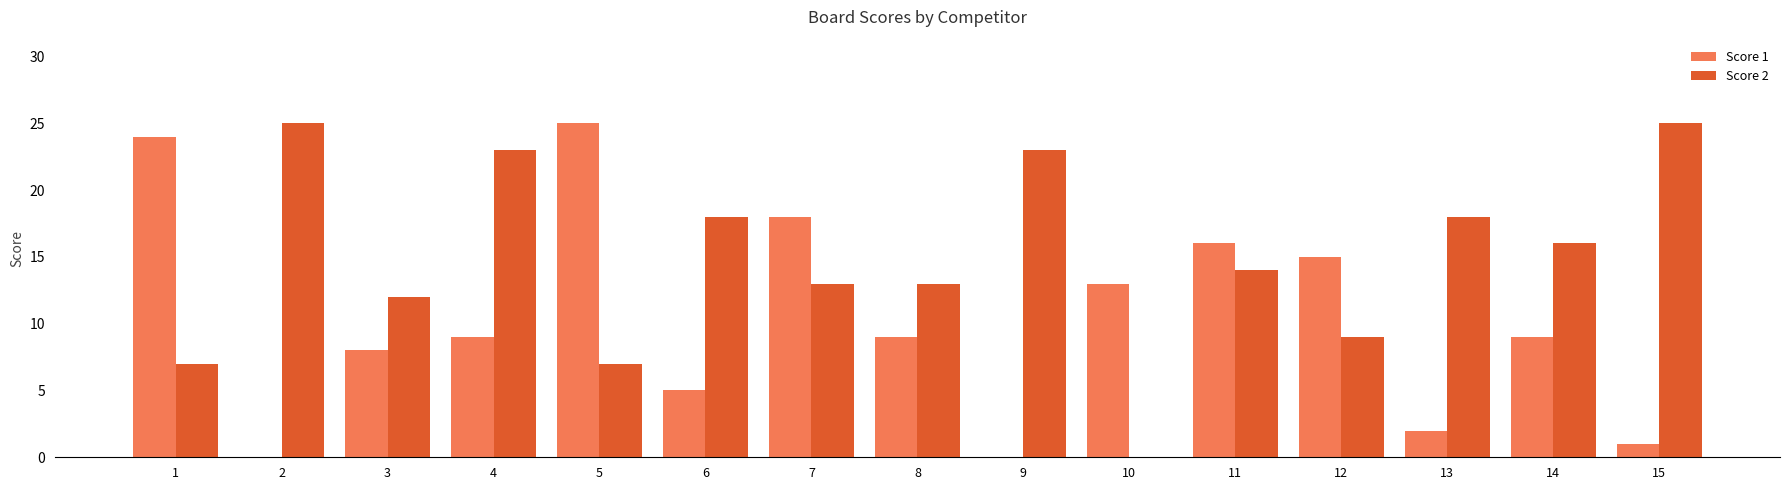

Does the chart contain stacked bars?

No